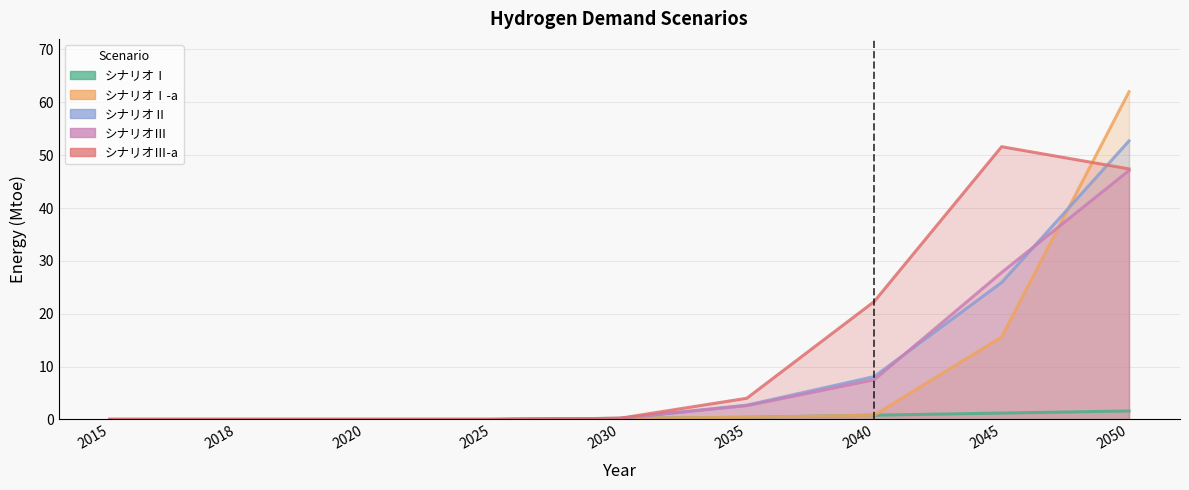

Which series has the largest range (max minus min)?

シナリオⅠ-a